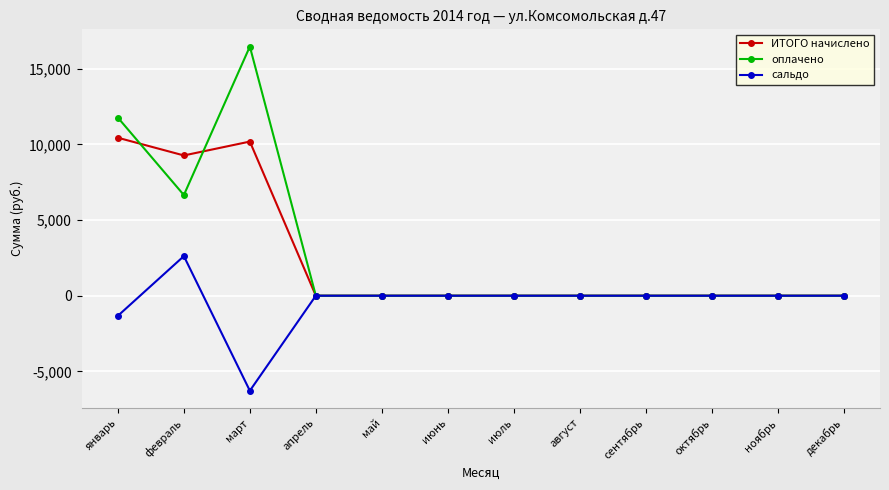

True or false: оплачено and ИТОГО начислено cross at least once.

True